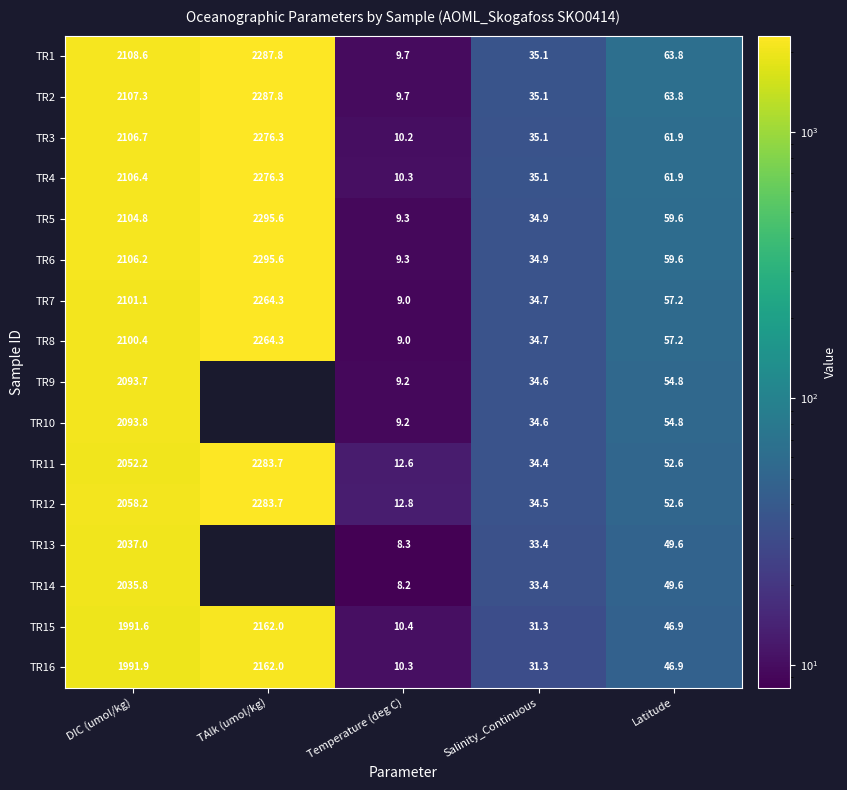

The TR14 series shows 49.6 at Latitude. True or false?

True